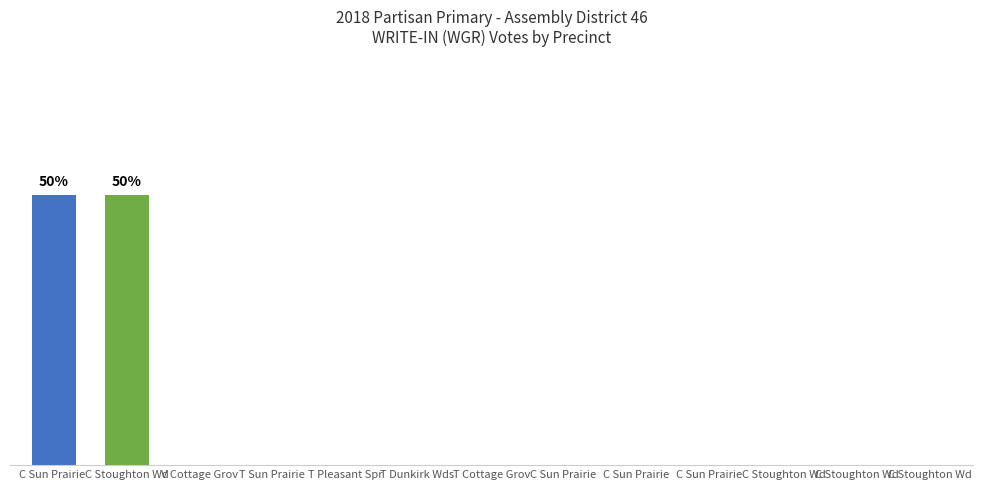

Are the bars horizontal?

No